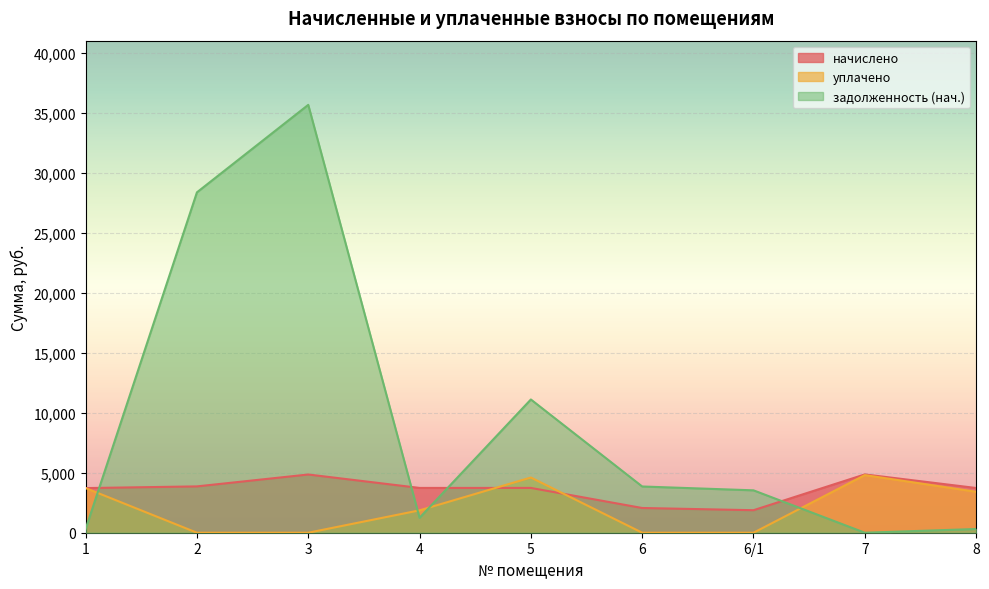

At which category does the chart reach its peak across all series?

3